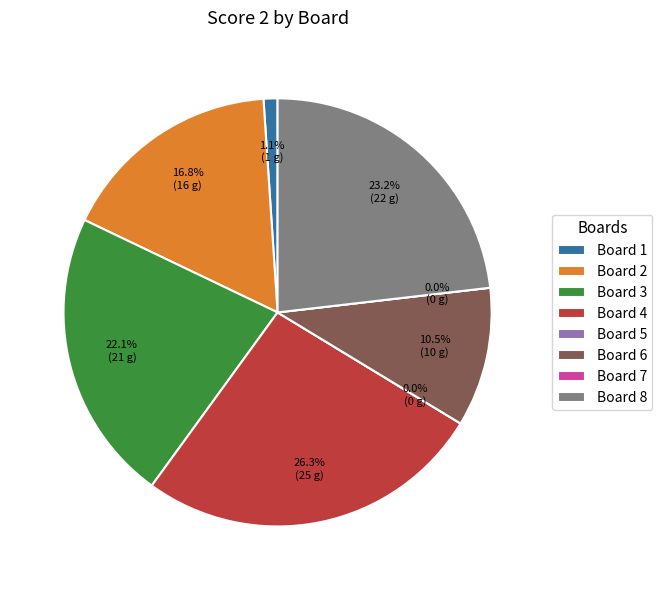

What is the ratio of the value at Board 3 to the value at Board 8?

1.0